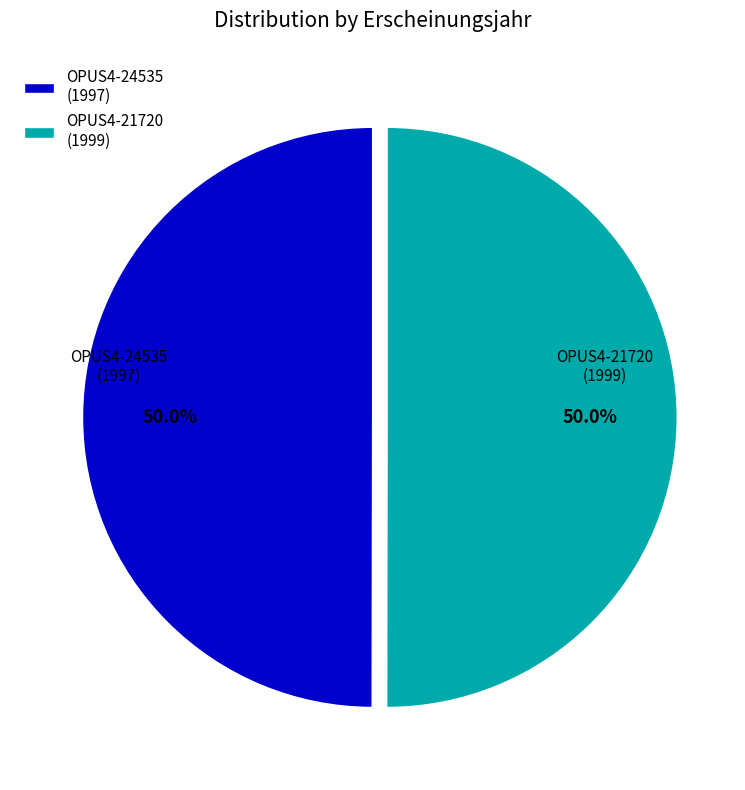

Between OPUS4-24535 and OPUS4-21720, which is larger?

OPUS4-21720